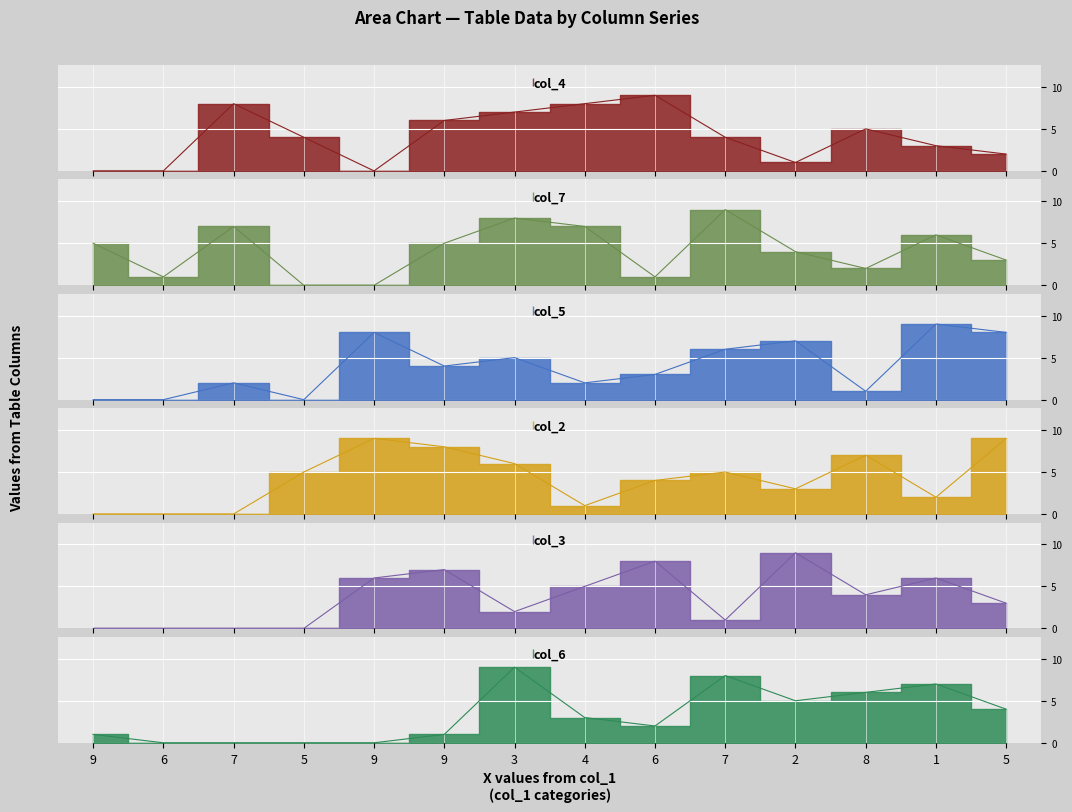

How many lines are shown in the chart?

6